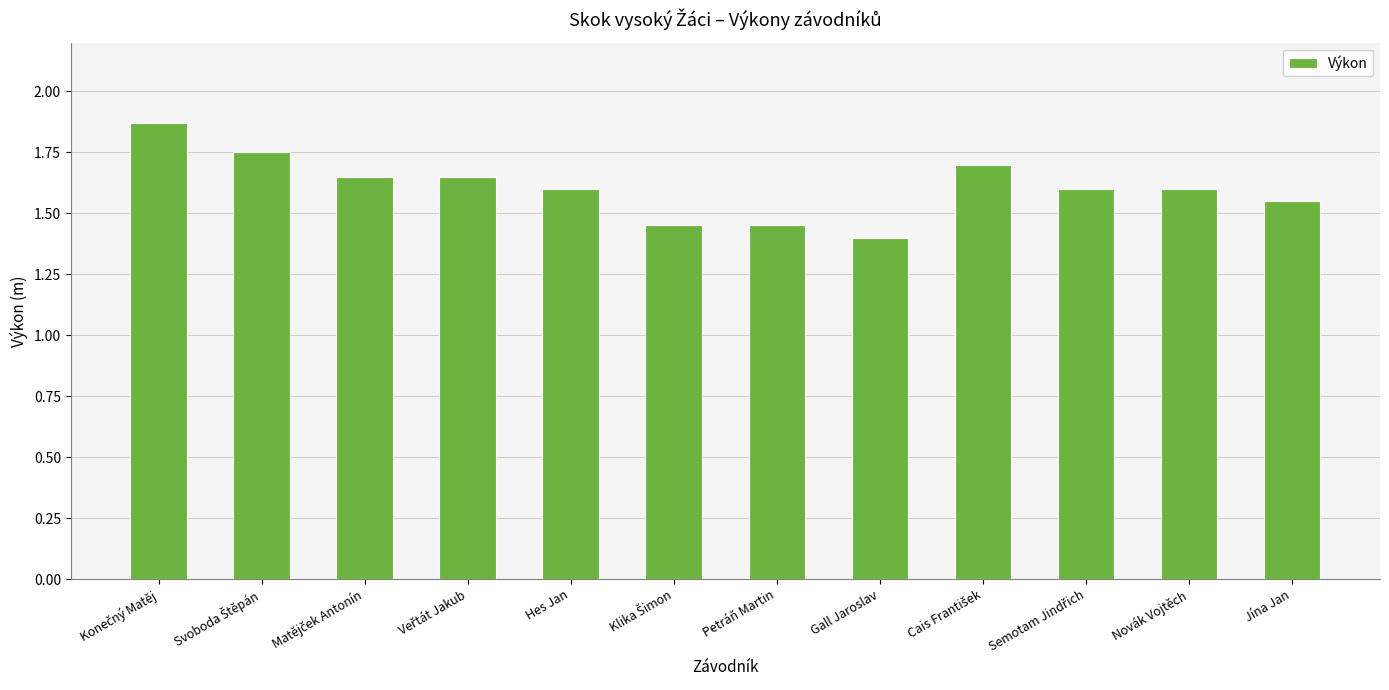

Between Hes Jan and Jína Jan, which is larger?

Hes Jan